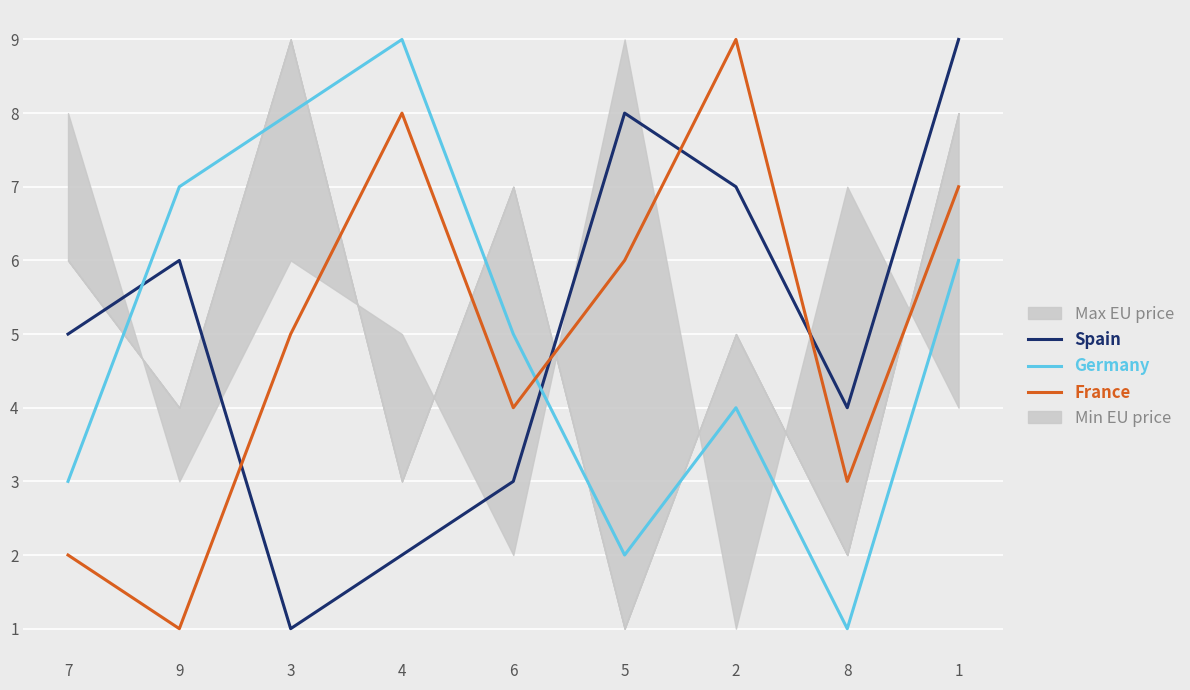

How many lines are shown in the chart?

3